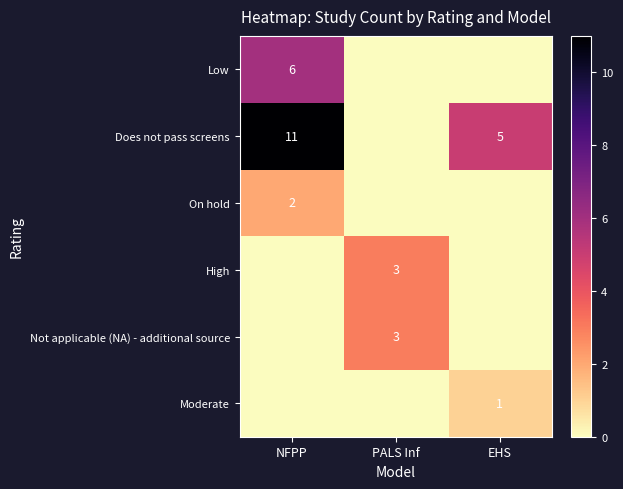

List the series in order of their peak value, highest first.

Does not pass screens, Low, High, Not applicable (NA) - additional source, On hold, Moderate